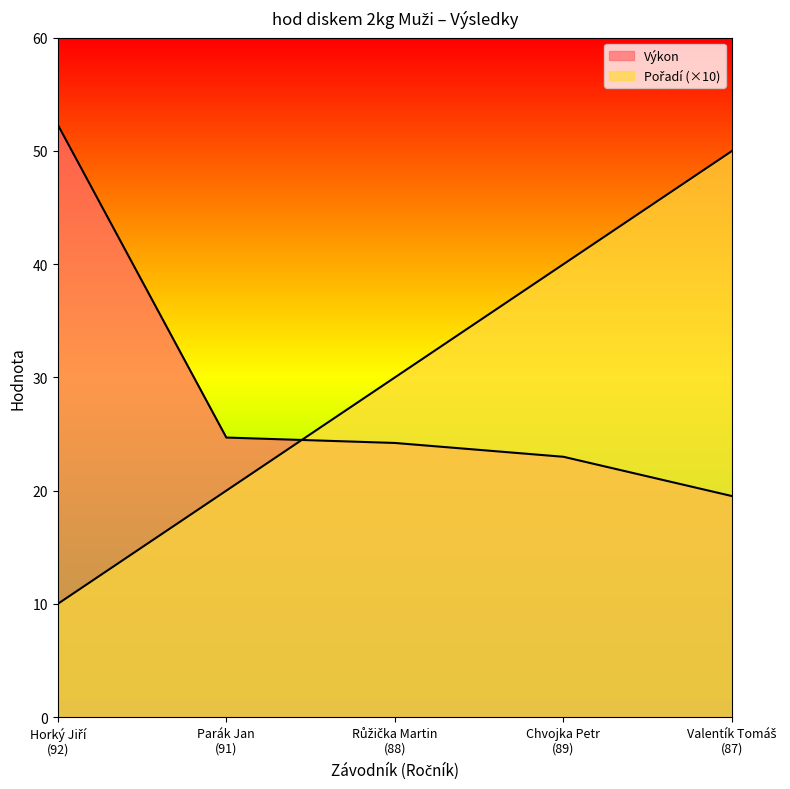

How many lines are shown in the chart?

2